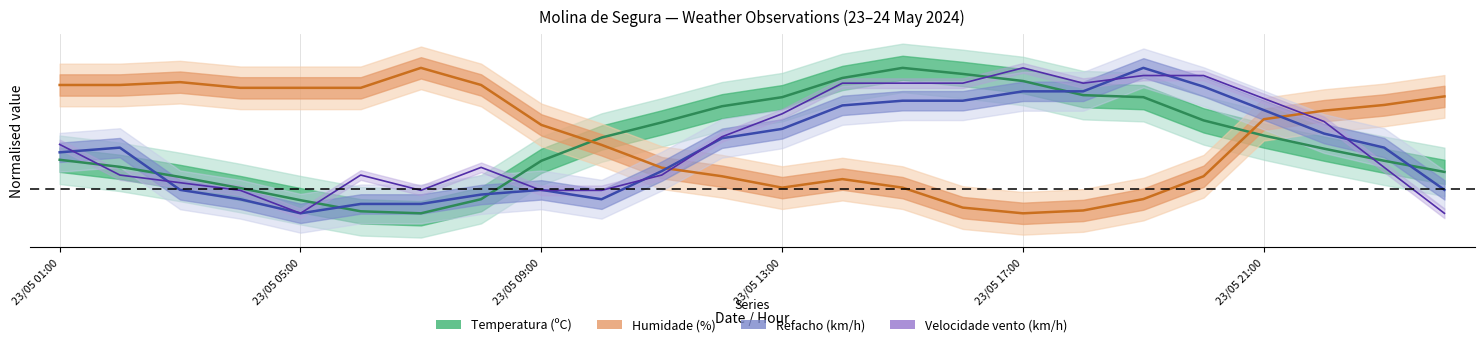

How many intersections are there between Refacho (km/h) and Temperatura (ºC)?

5